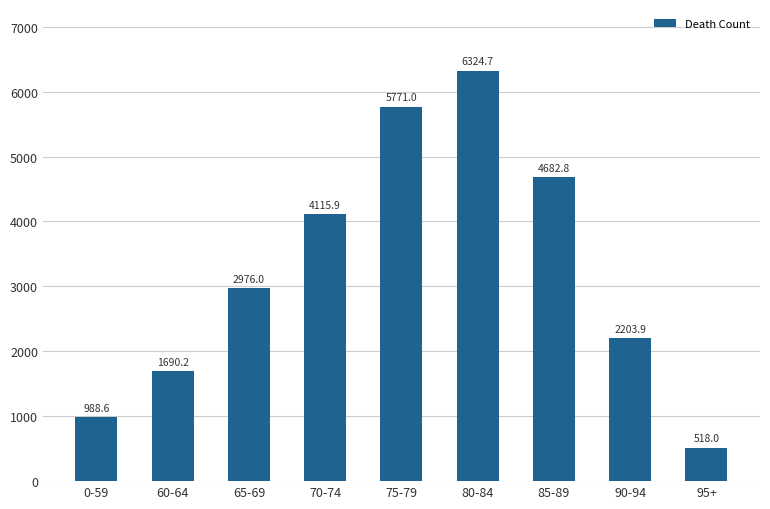

What is the minimum value shown in the chart?

518.0